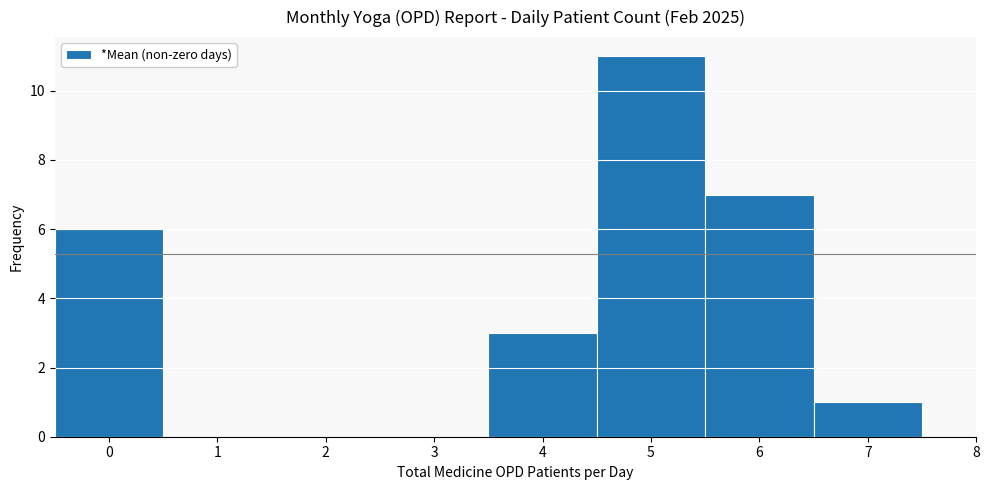

How tall is the bar that spans 4.5 to 5.5 on the x-axis? The values are not printed on the chart, so give them approximately, as read against the axis.

11